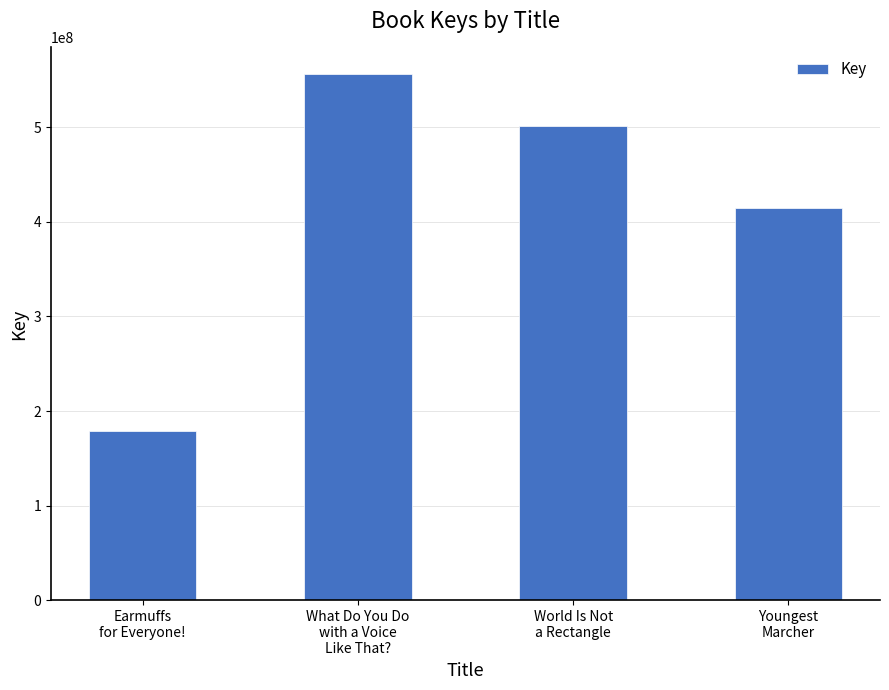

How many data points does each series have?

4